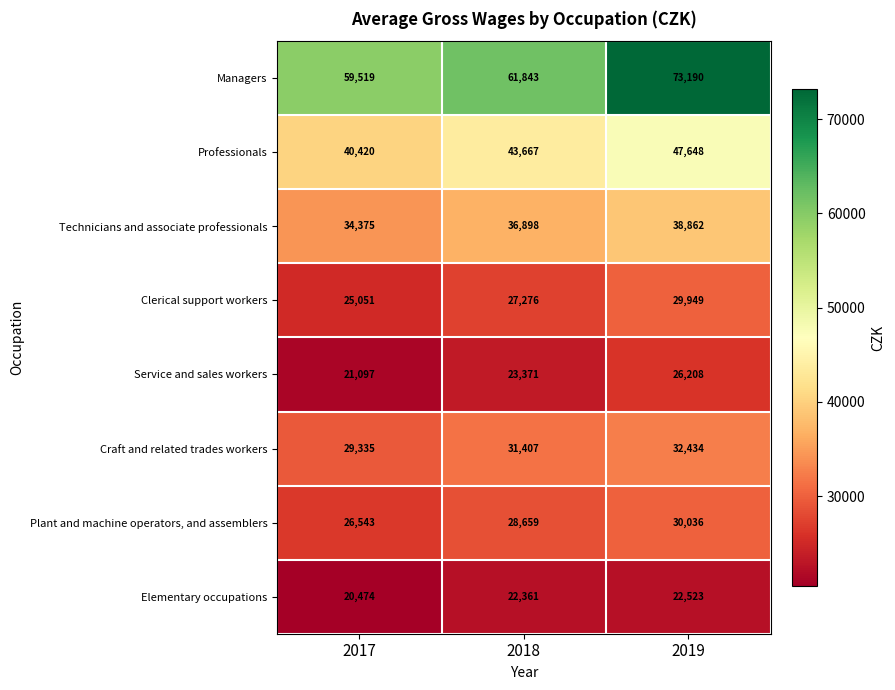

At which label is Professionals closest to 44034?

2018